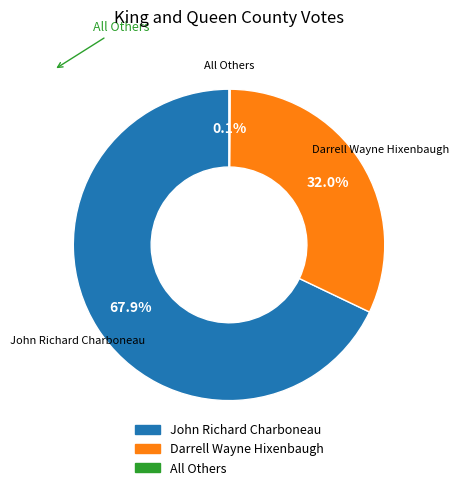

Do Darrell Wayne Hixenbaugh and John Richard Charboneau together represent more than half of the pie?

Yes